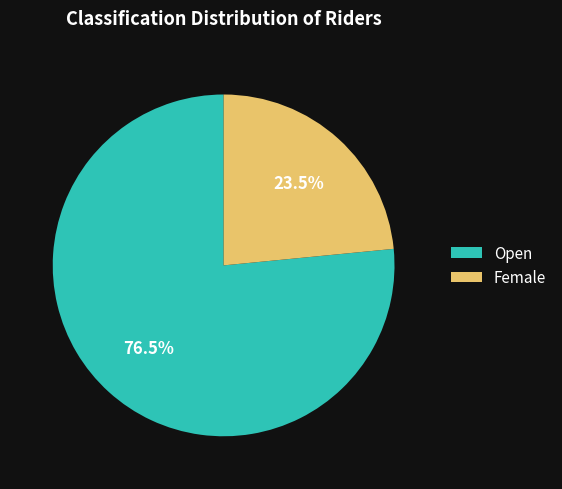

True or false: Female accounts for 16% of the total.

False